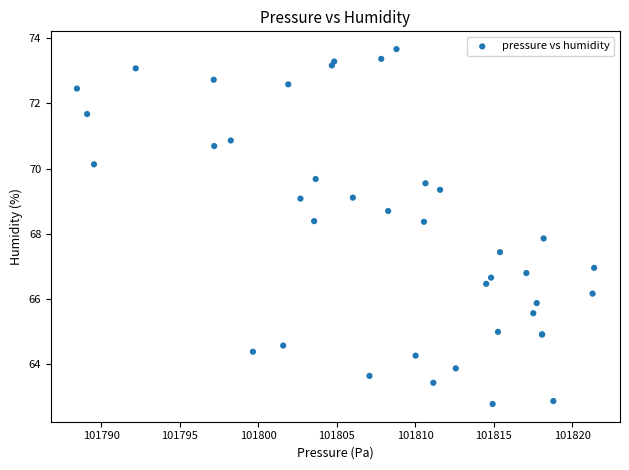

What Y value in the scatter plot is closest to 68?

67.9